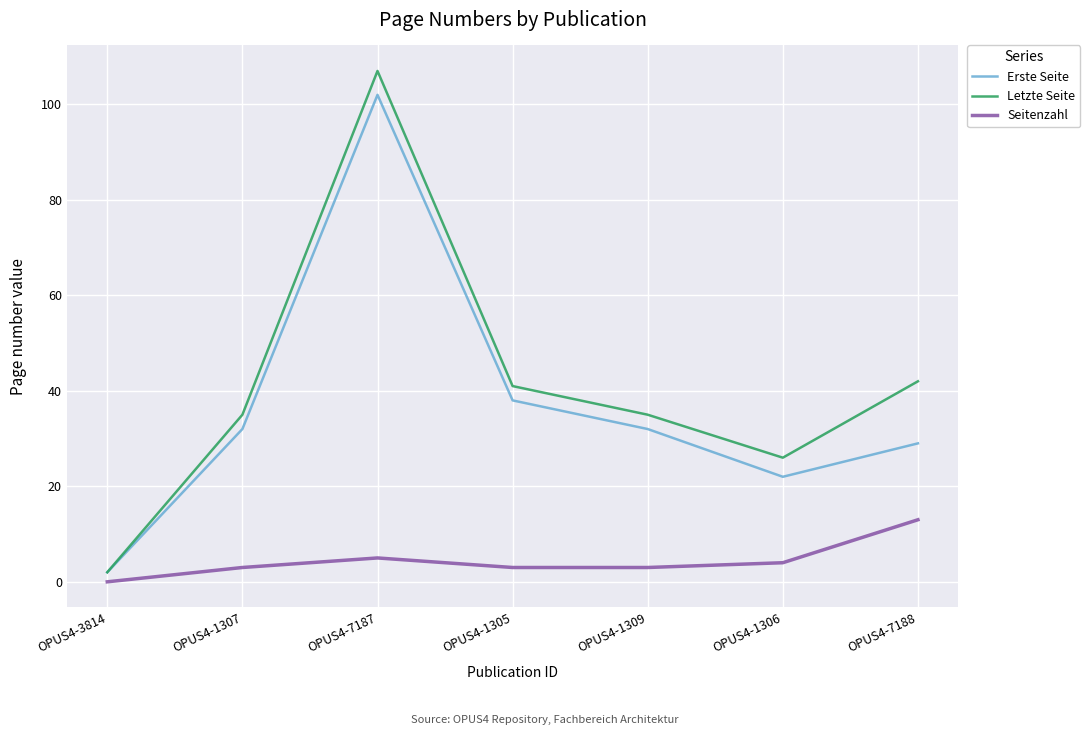

Between OPUS4-1307 and OPUS4-7188, which series saw the biggest shift?

Seitenzahl